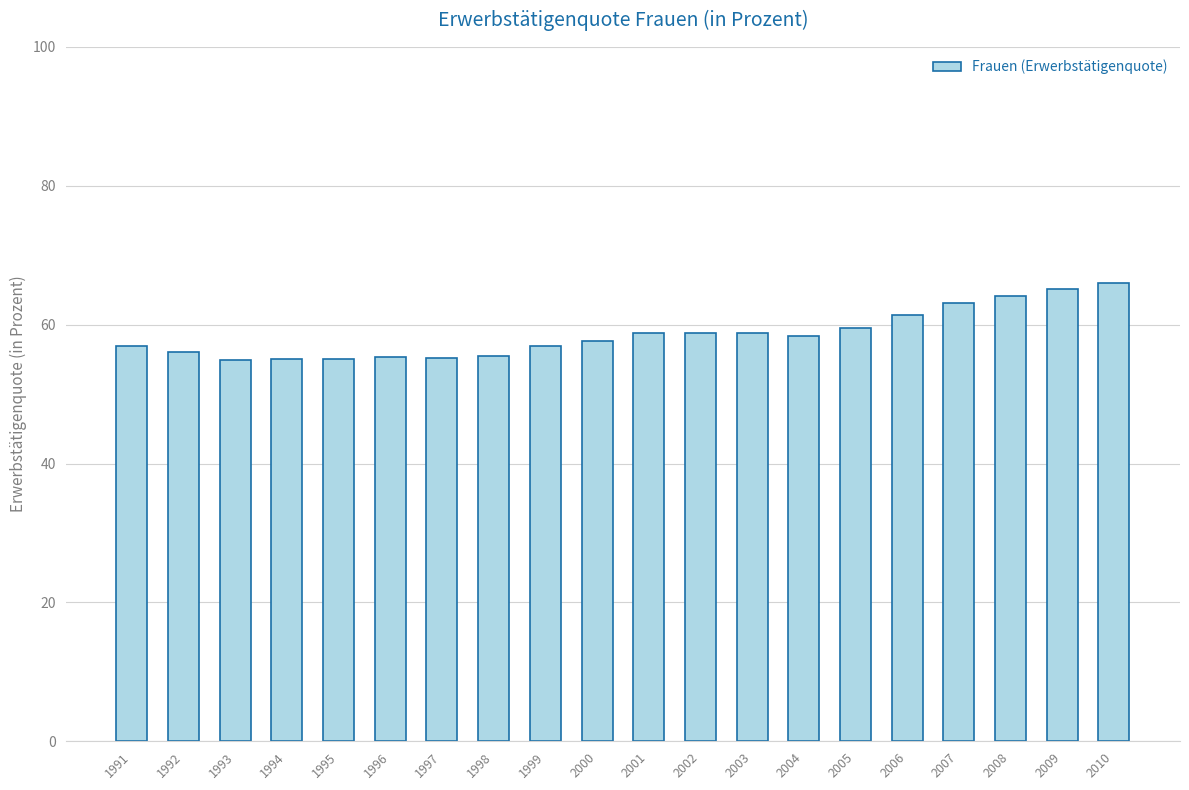

What is the greatest value displayed?

66.0